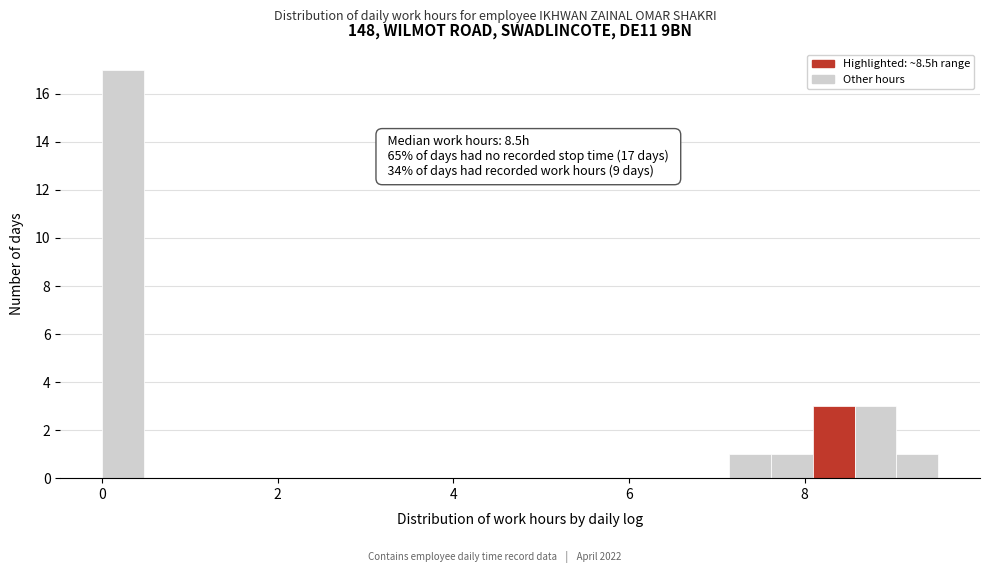

Around what value on the x-axis is the tallest bar? Give the approximate position of its centre, as read against the axis.

0.2